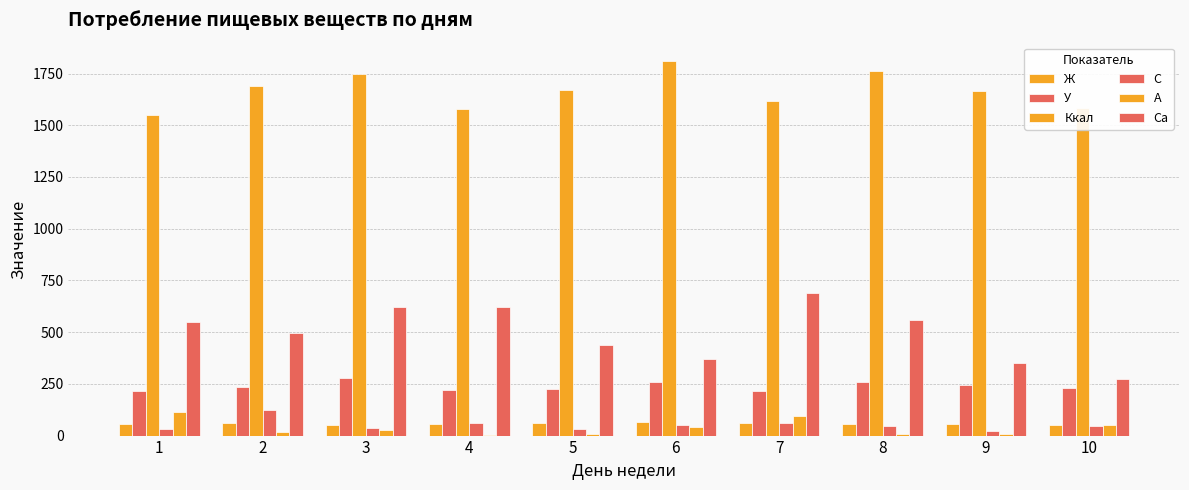

Are the bars grouped side by side (vs. stacked)?

Yes